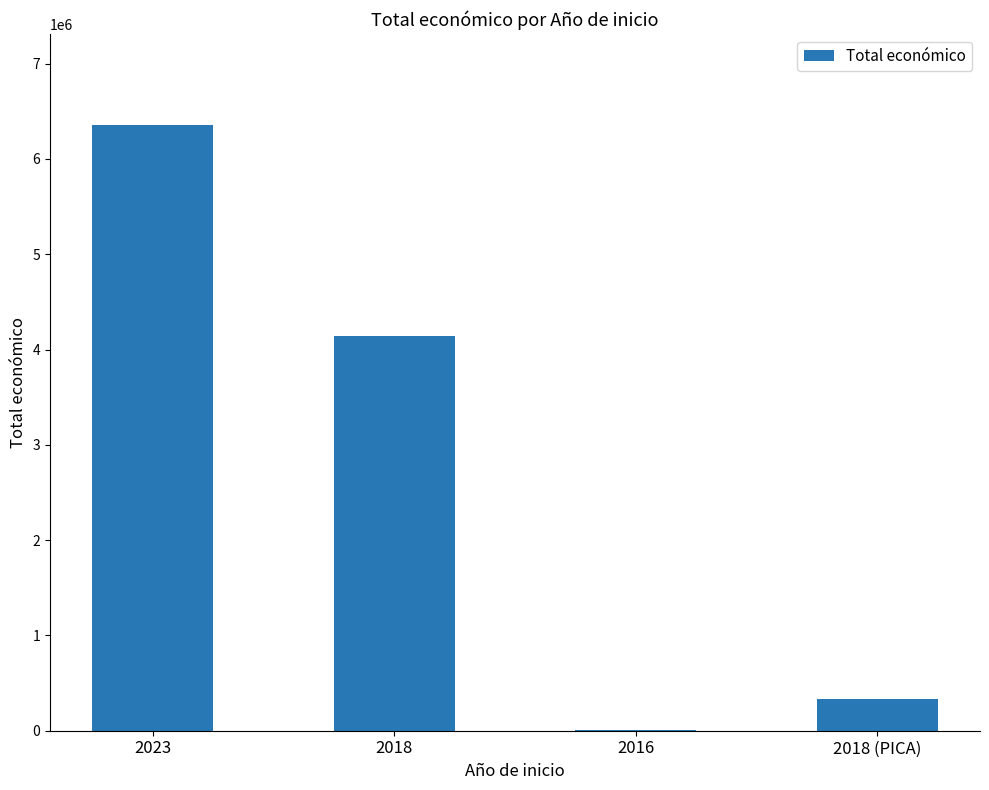

What is the sum of all values?

10838156